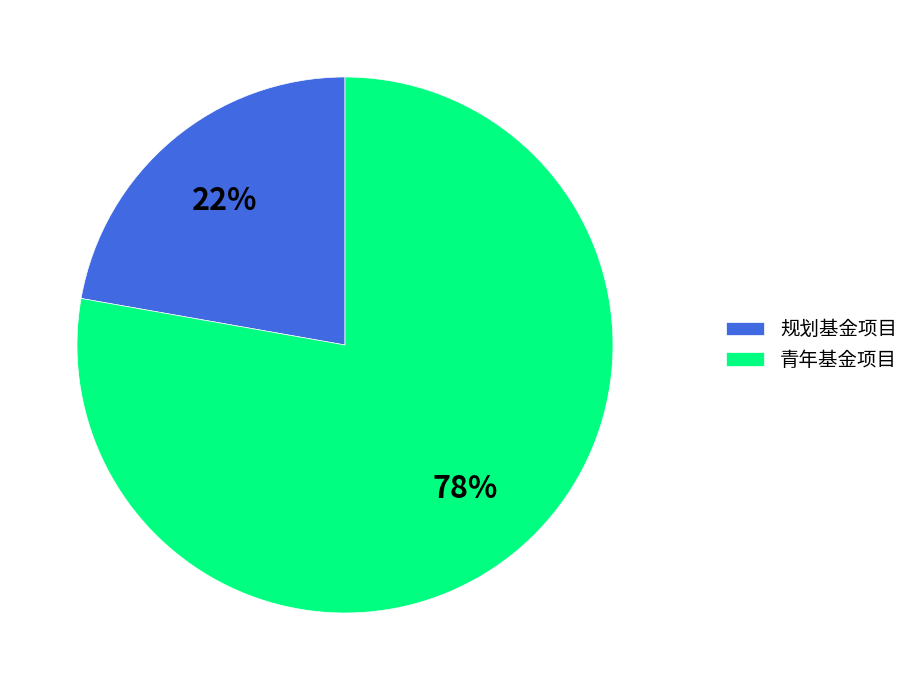

The 规划基金项目 slice represents 7% of the pie. True or false?

False